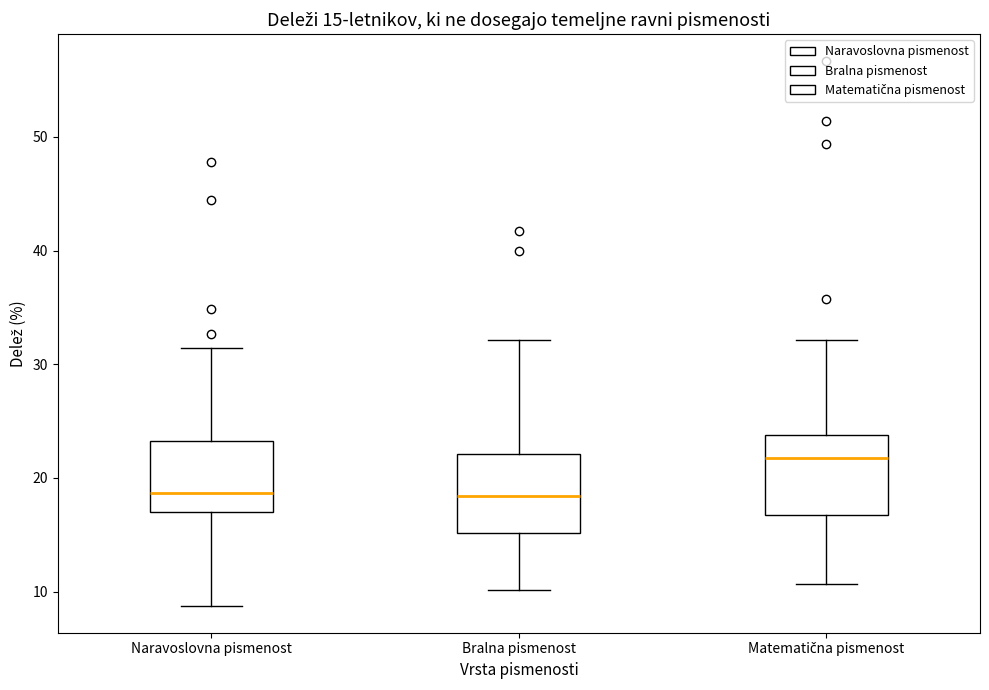

Which box has the highest median line?

Matematična pismenost